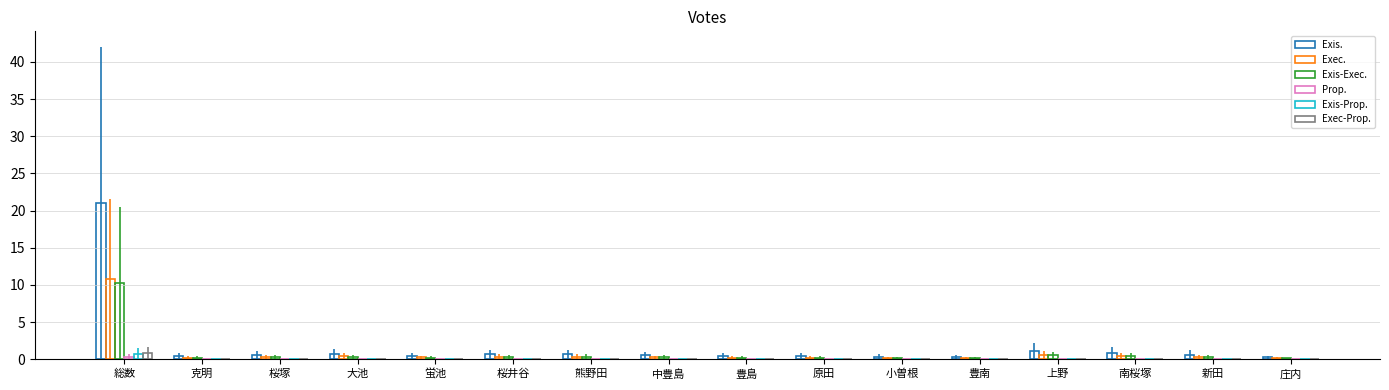

Which series has the widest spread of values?

Exis.